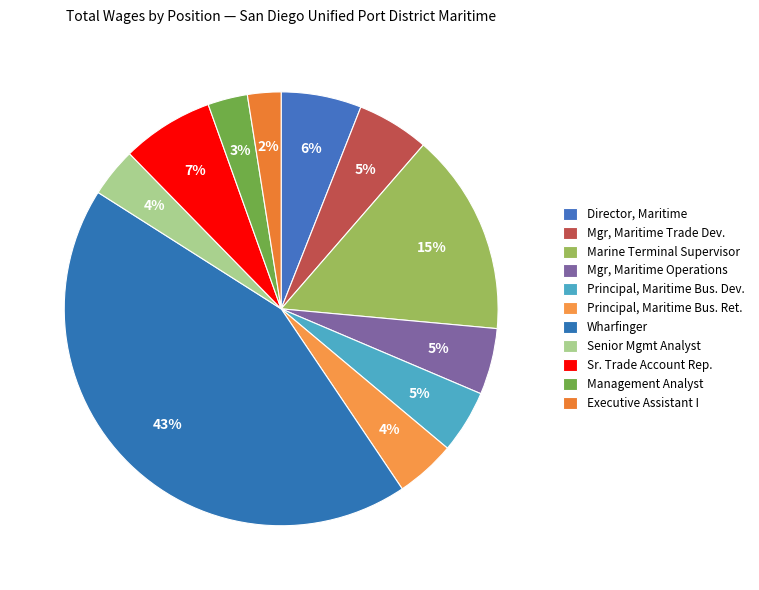

Which has a higher value, Marine Terminal Supervisor or Director, Maritime?

Marine Terminal Supervisor